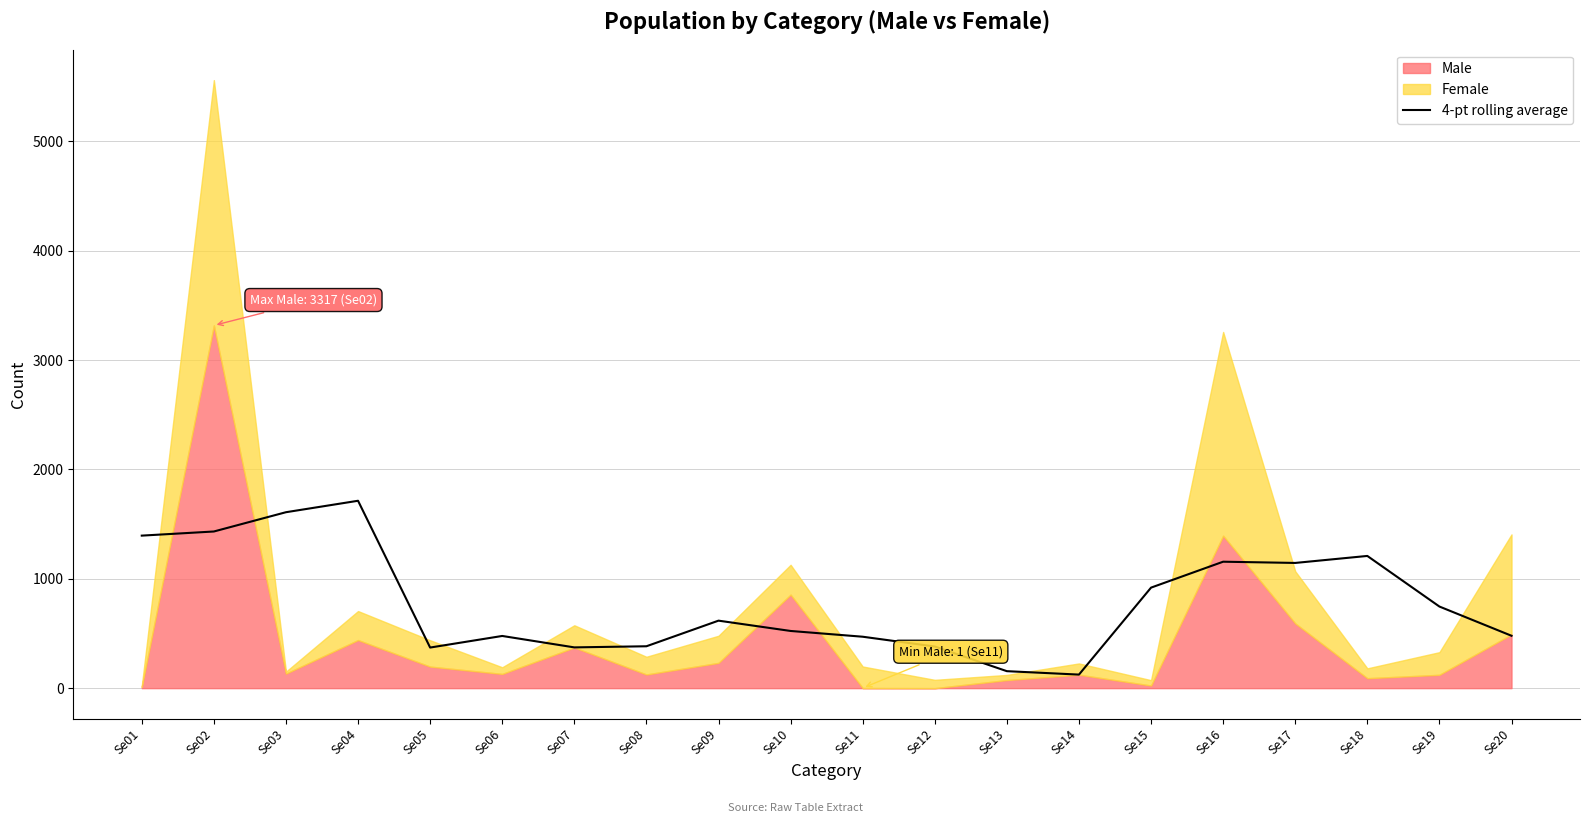

True or false: the data shows 155.2 at Se13.

True